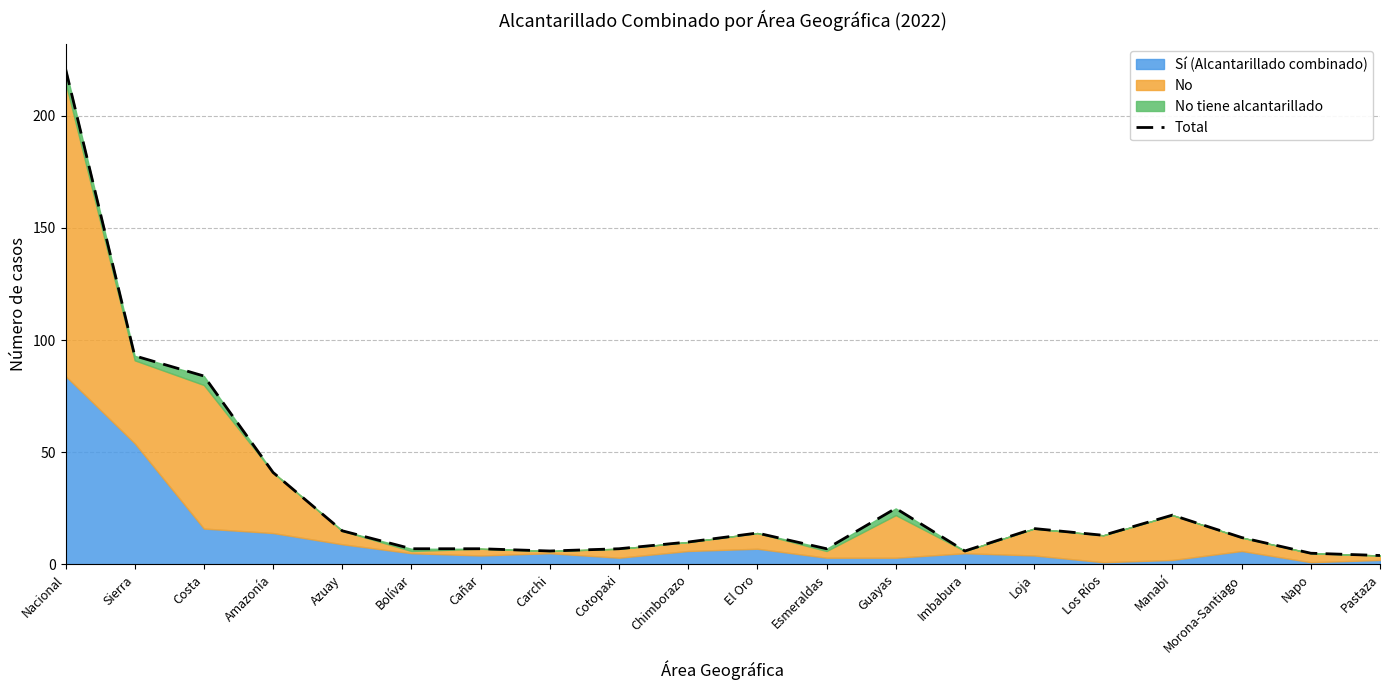

How many data points are less than 13?

10